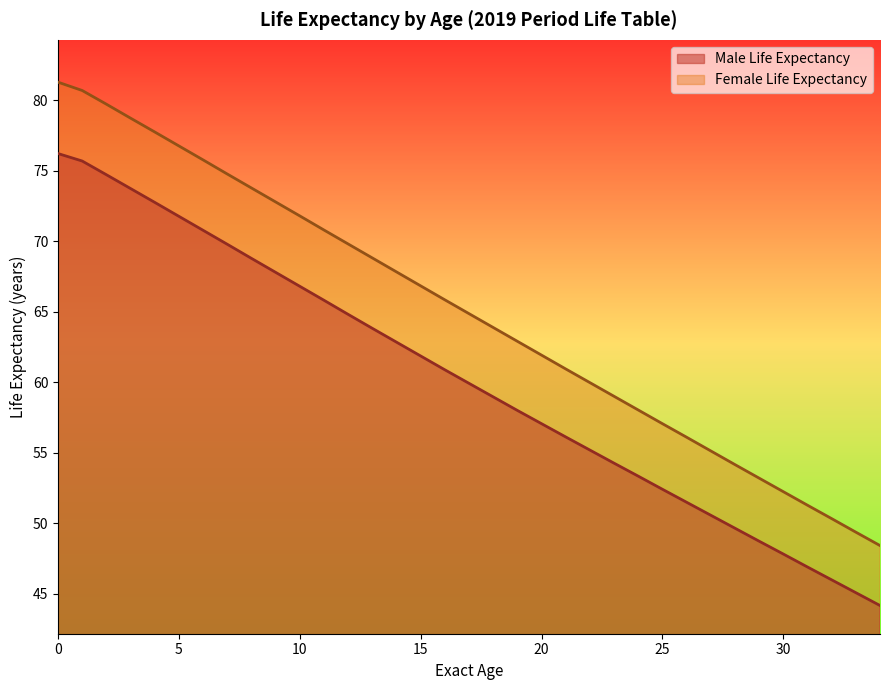

Between 23 and 28, which is larger?

23